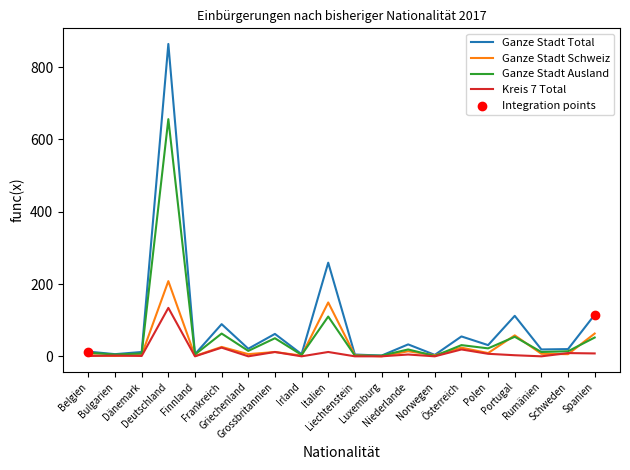

List the series in order of their peak value, highest first.

Ganze Stadt Total, Ganze Stadt Ausland, Ganze Stadt Schweiz, Kreis 7 Total